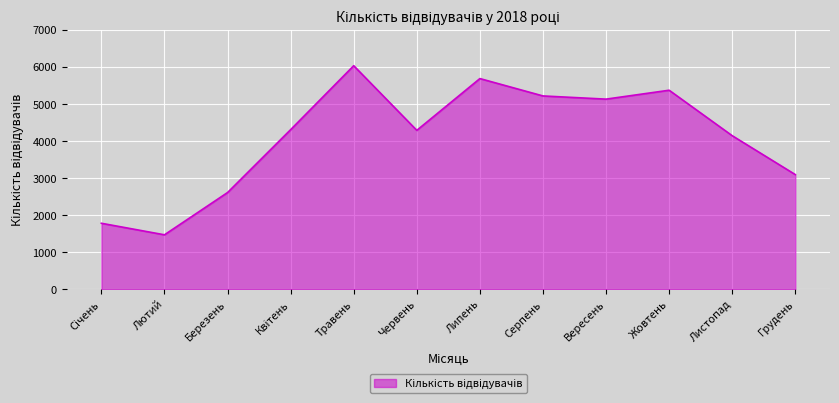

The value at Липень is 5685. True or false?

True